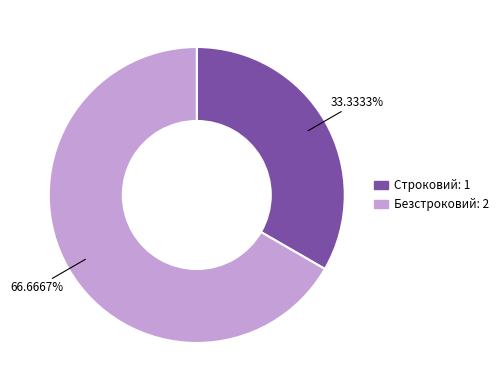

Which category accounts for the majority?

Безстроковий